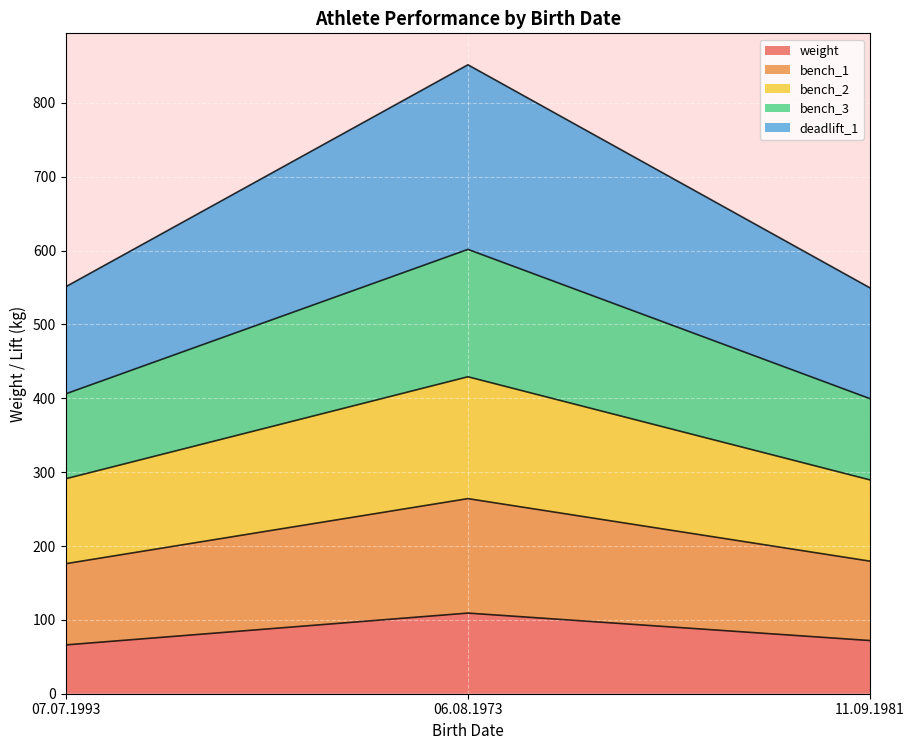

Reading right to left, list the values for the weight series.

11.09.1981=72.0	06.08.1973=109.2	07.07.1993=66.1